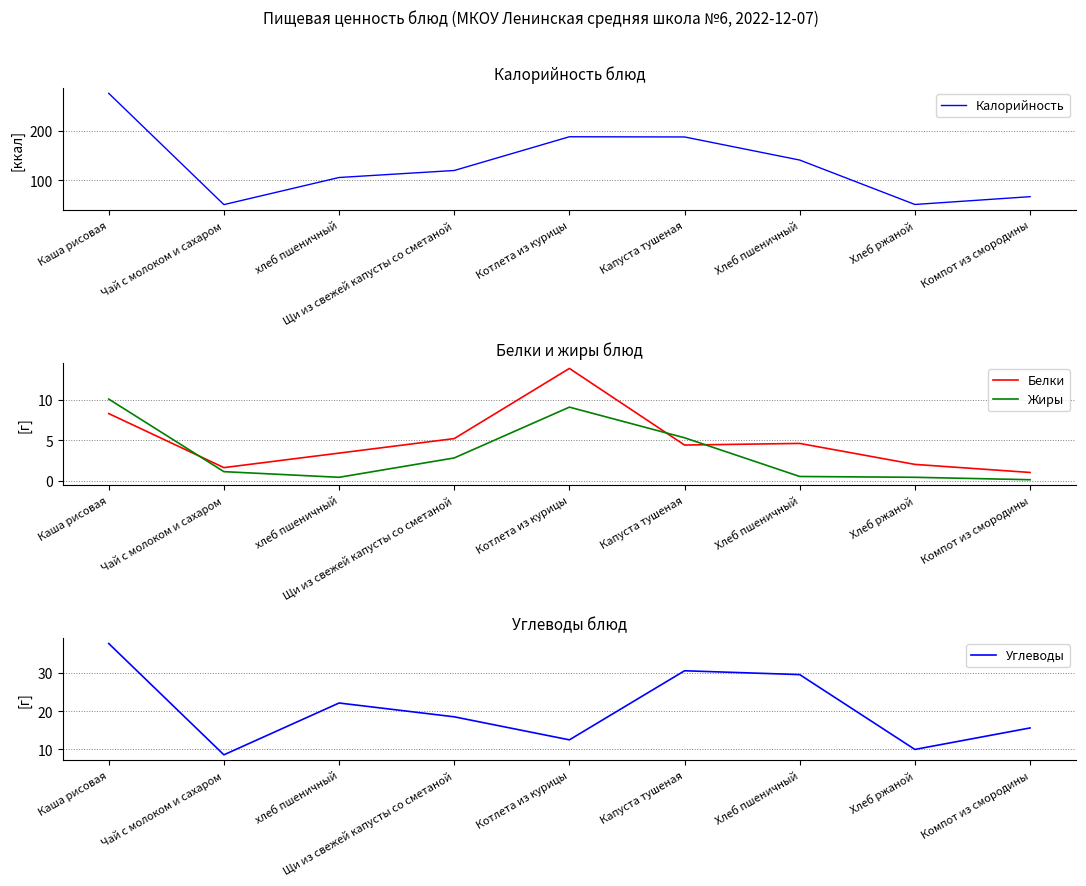

How many lines are shown in the chart?

4